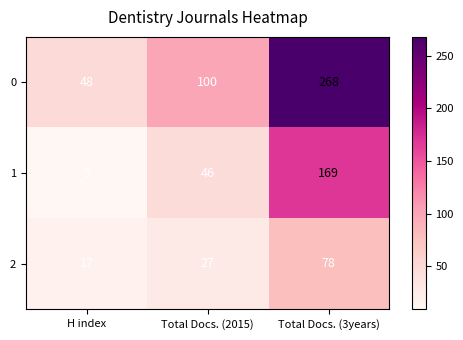

Which label corresponds to the smallest value in the chart?

H index